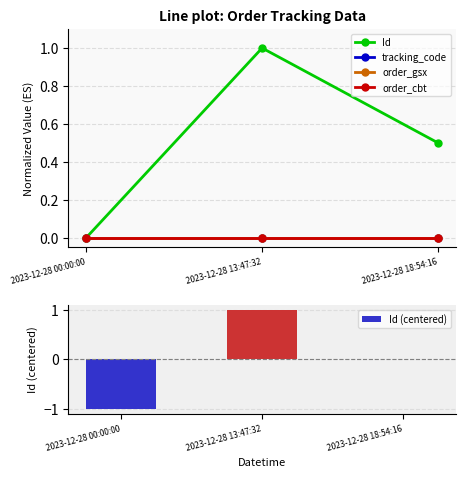

What is the difference between the highest and lowest values at 2023-12-28 00:00:00?

1.0